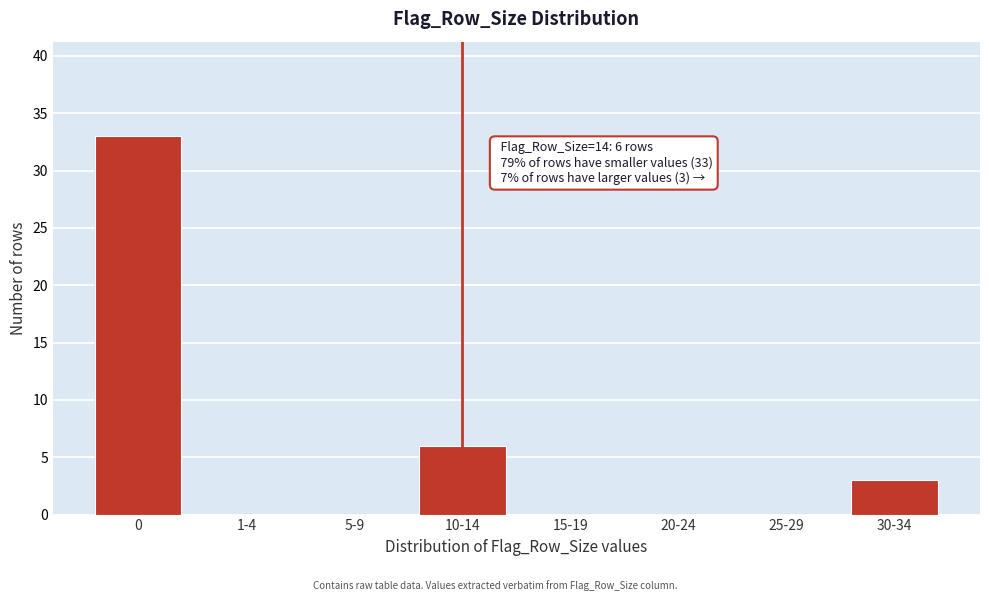

Reading left to right, what are all the values shown in this chart?

0=33	1-4=0	5-9=0	10-14=6	15-19=0	20-24=0	25-29=0	30-34=3